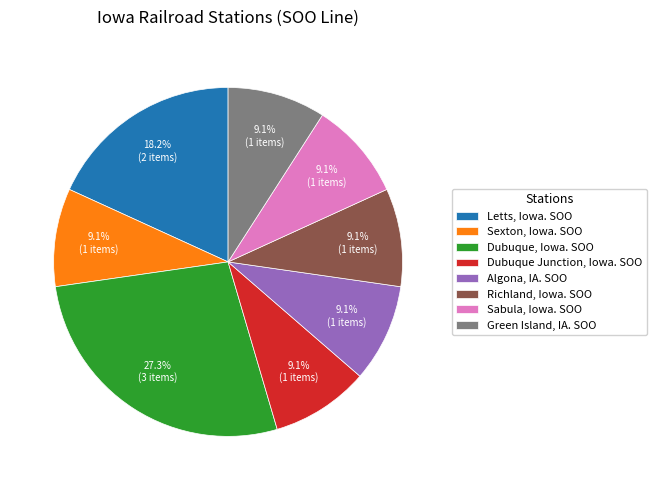

What percentage is the Algona, IA. SOO slice, to the nearest percent?

9%